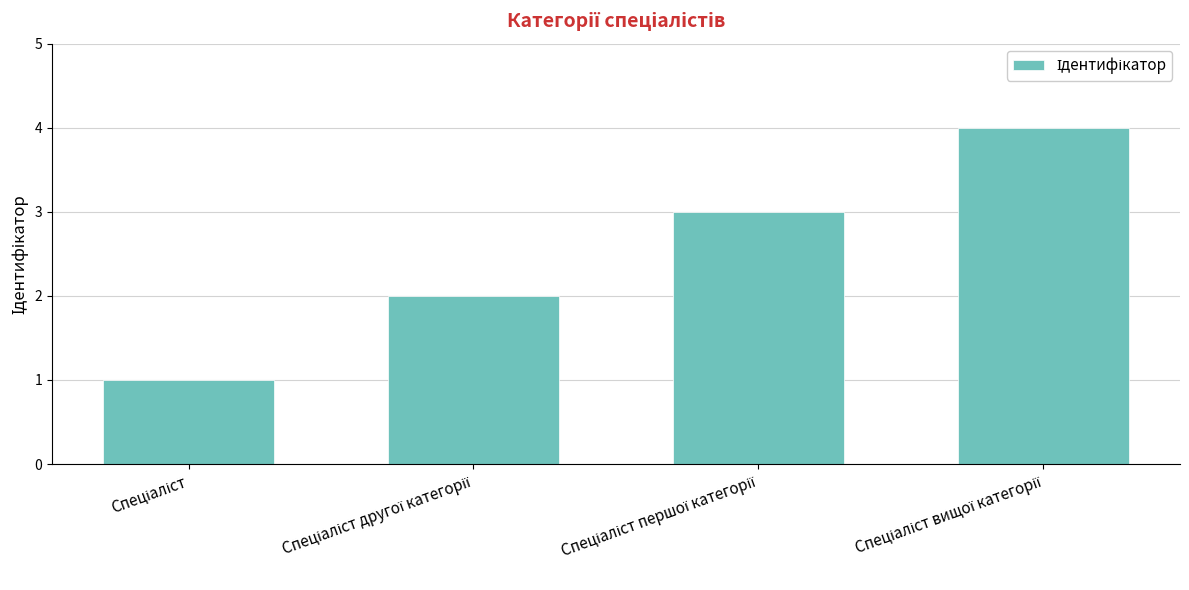

What is the difference between the maximum and minimum values?

3